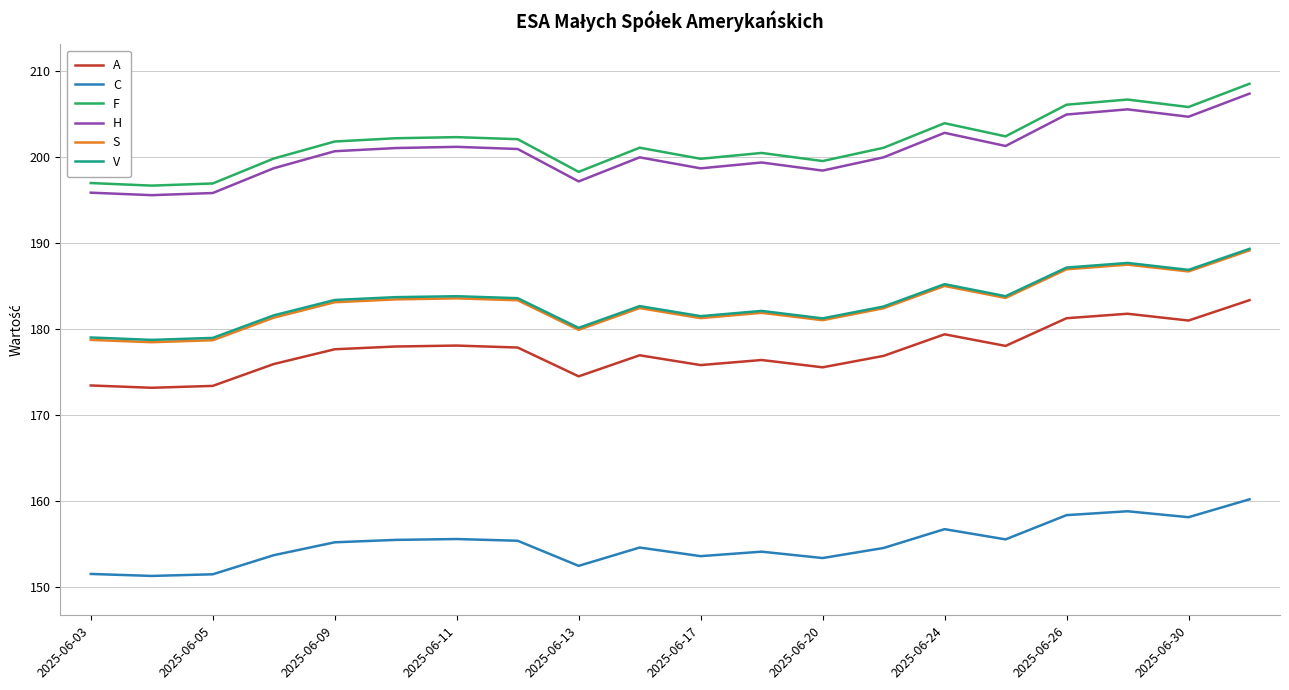

Which series has the largest total across all categories?

F